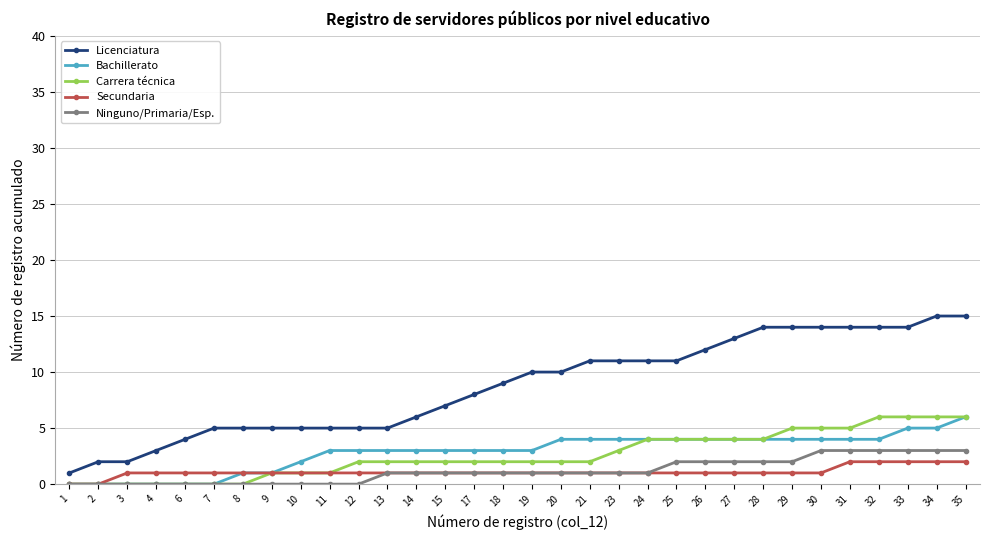

Which category has the highest value in the Bachillerato series?

35